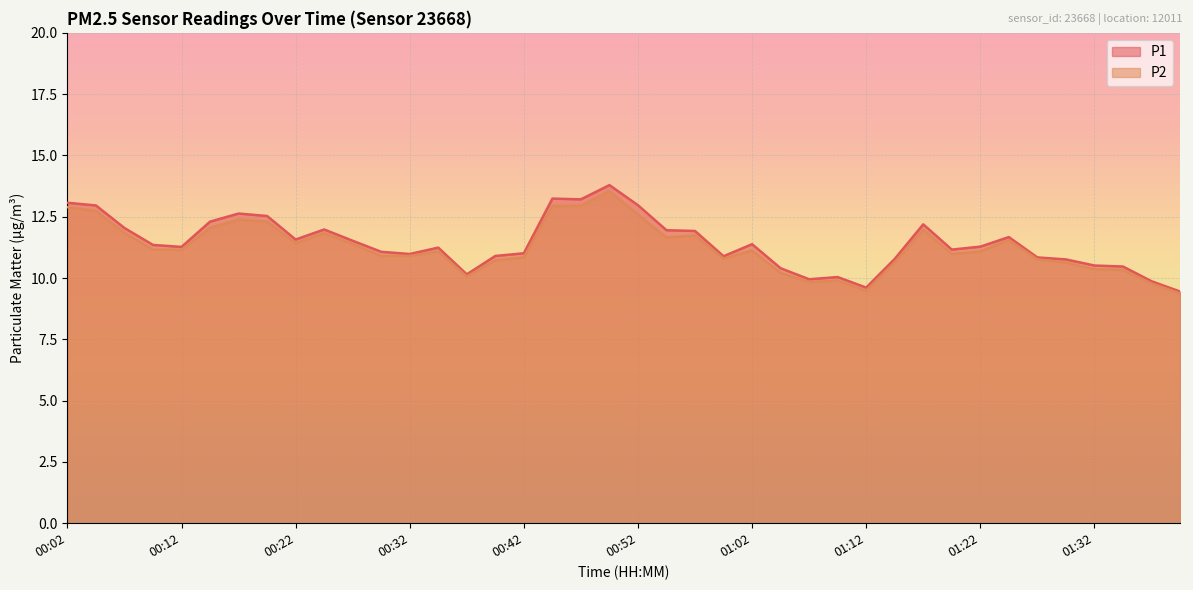

What is the label of the 16th point from the right?

01:02